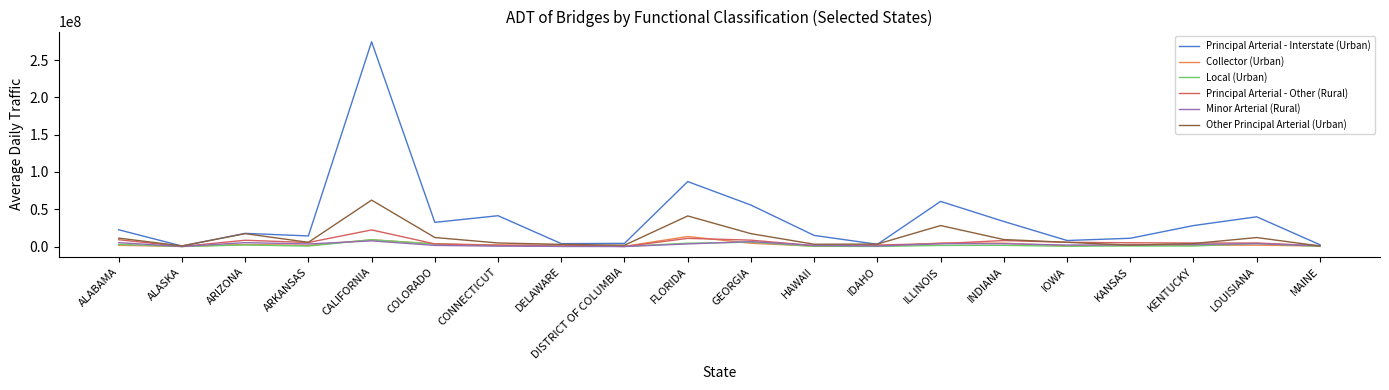

What is the highest value of the Minor Arterial (Rural) series?

7576949